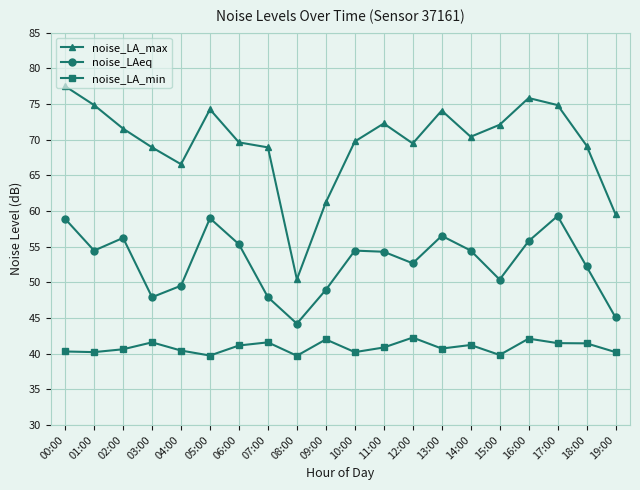

The noise_LAeq series shows 54.5 at 14:00. True or false?

True